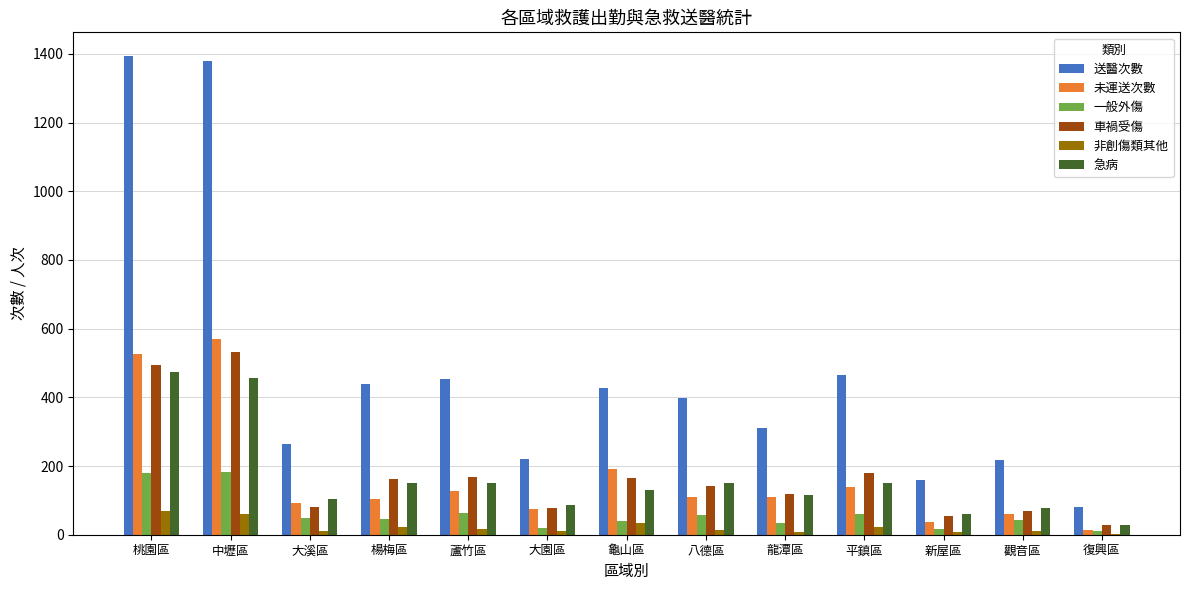

Which category has the highest value across all series?

桃園區